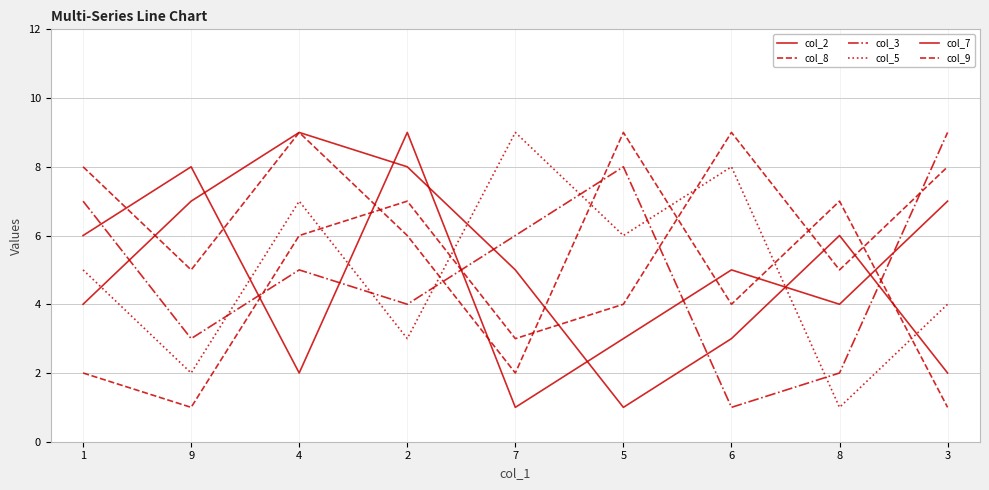

Reading right to left, list all the values displayed in this chart.

col_2: 3=7	8=4	6=5	5=3	7=1	2=9	4=2	9=8	1=6
col_8: 3=1	8=7	6=4	5=9	7=2	2=6	4=9	9=5	1=8
col_3: 3=9	8=2	6=1	5=8	7=6	2=4	4=5	9=3	1=7
col_5: 3=4	8=1	6=8	5=6	7=9	2=3	4=7	9=2	1=5
col_7: 3=2	8=6	6=3	5=1	7=5	2=8	4=9	9=7	1=4
col_9: 3=8	8=5	6=9	5=4	7=3	2=7	4=6	9=1	1=2